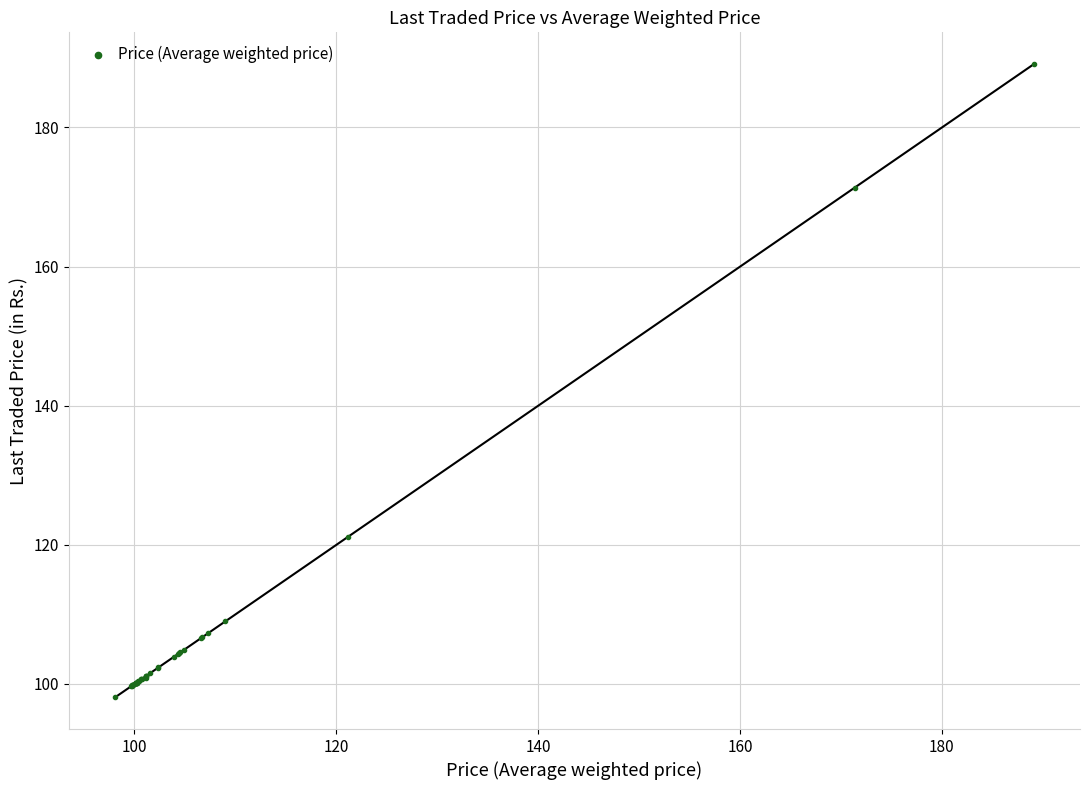

What Y value in the scatter plot is closest to 143?

121.1